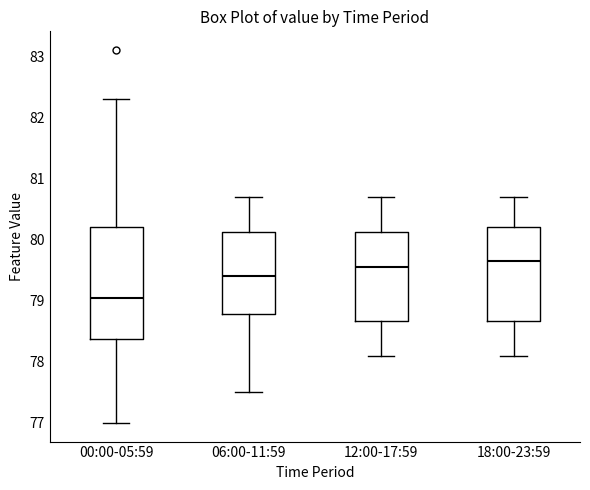

Where is the upper edge of the box for 12:00-17:59 on the y-axis? The values are not printed on the chart, so give them approximately, as read against the axis.

80.1